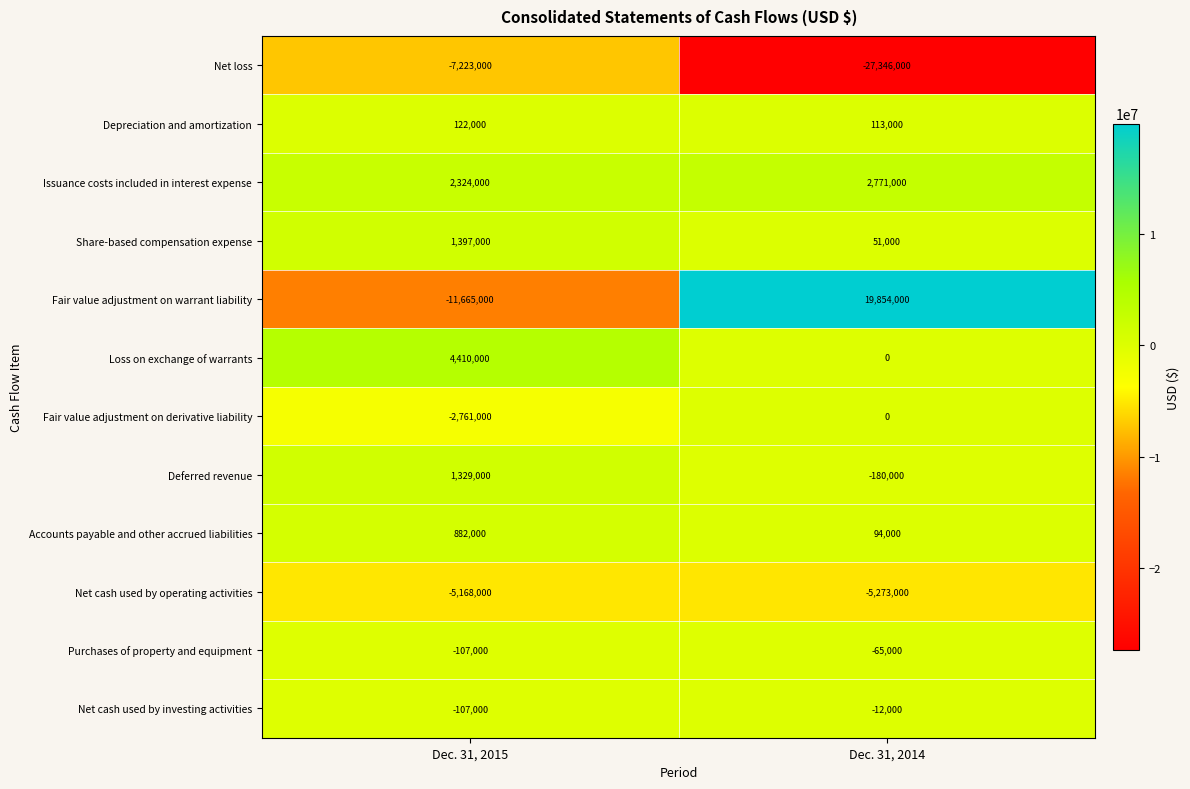

Reading right to left, list all the values displayed in this chart.

Net loss: Dec. 31, 2014=-27346000	Dec. 31, 2015=-7223000
Depreciation and amortization: Dec. 31, 2014=113000	Dec. 31, 2015=122000
Issuance costs included in interest expense: Dec. 31, 2014=2771000	Dec. 31, 2015=2324000
Share-based compensation expense: Dec. 31, 2014=51000	Dec. 31, 2015=1397000
Fair value adjustment on warrant liability: Dec. 31, 2014=19854000	Dec. 31, 2015=-11665000
Loss on exchange of warrants: Dec. 31, 2014=0	Dec. 31, 2015=4410000
Fair value adjustment on derivative liability: Dec. 31, 2014=0	Dec. 31, 2015=-2761000
Deferred revenue: Dec. 31, 2014=-180000	Dec. 31, 2015=1329000
Accounts payable and other accrued liabilities: Dec. 31, 2014=94000	Dec. 31, 2015=882000
Net cash used by operating activities: Dec. 31, 2014=-5273000	Dec. 31, 2015=-5168000
Purchases of property and equipment: Dec. 31, 2014=-65000	Dec. 31, 2015=-107000
Net cash used by investing activities: Dec. 31, 2014=-12000	Dec. 31, 2015=-107000